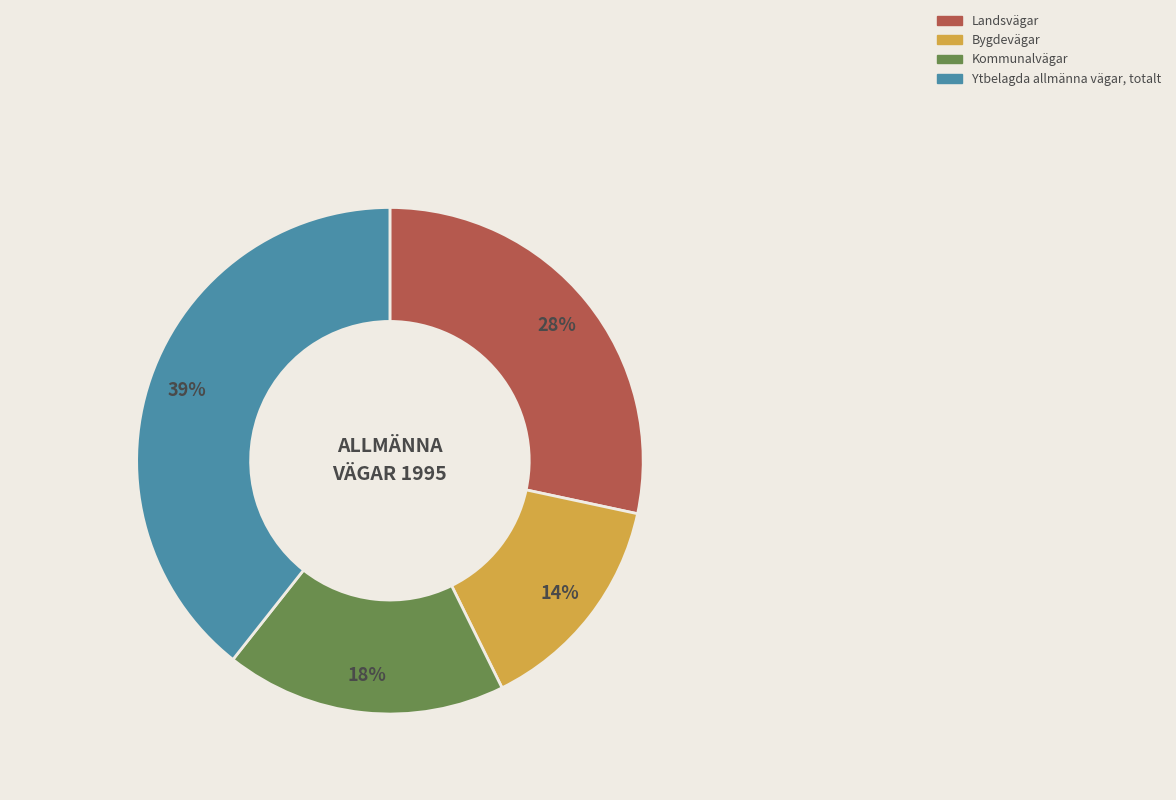

Does Ytbelagda allmänna vägar, totalt represent more than half of the total?

No